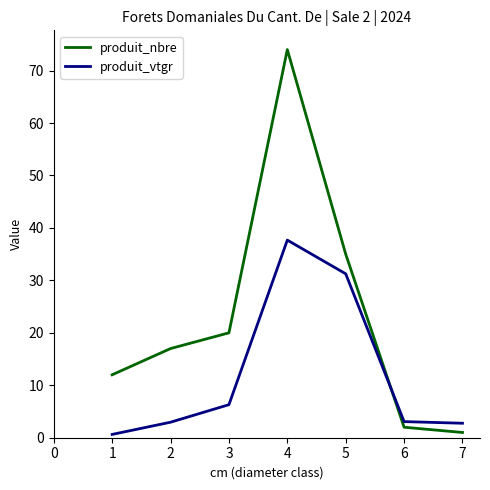

True or false: produit_nbre and produit_vtgr intersect in this chart.

True